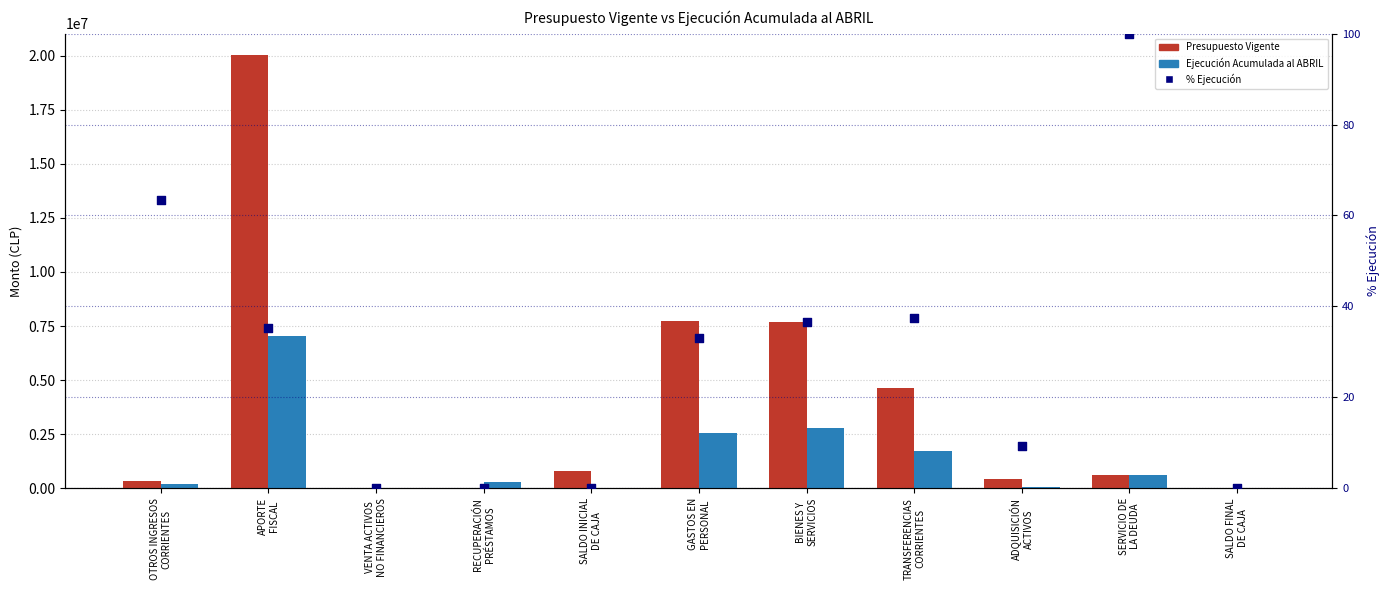

At which category is the sum across all series the highest?

APORTE
FISCAL